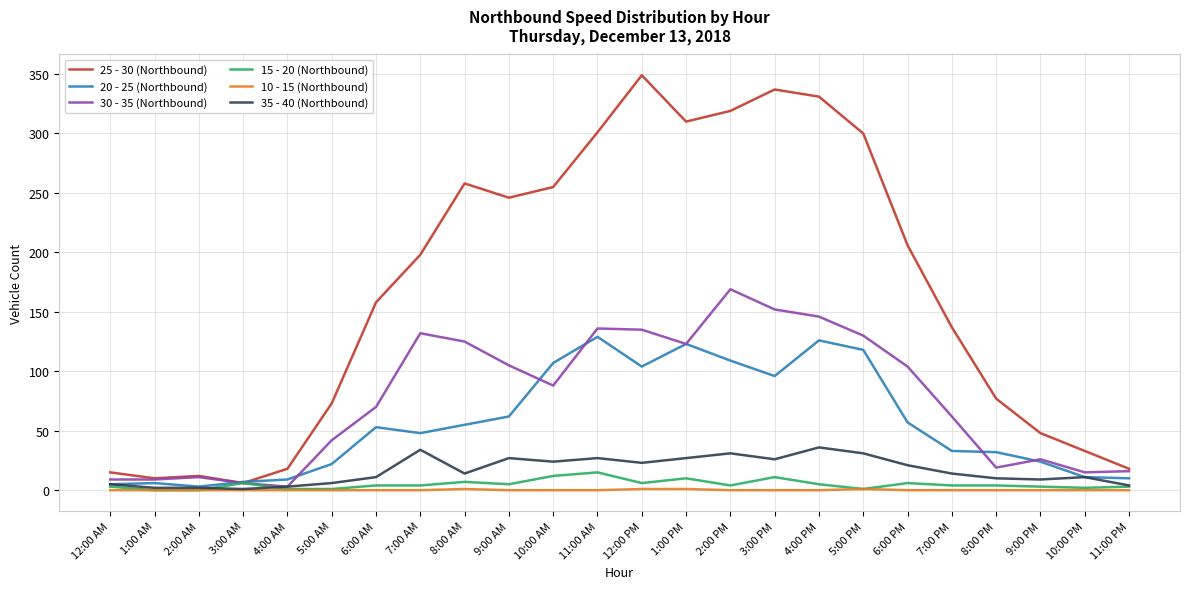

What is the average value of the 30 - 35 (Northbound) series?

76